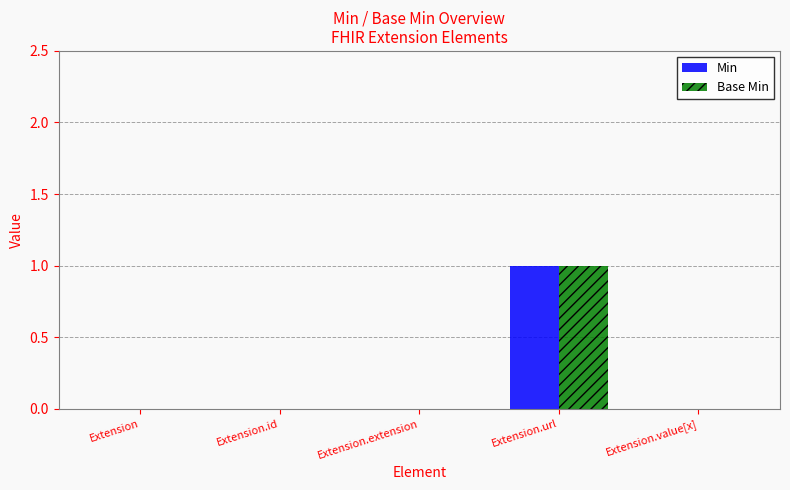

At which category does the chart reach its peak across all series?

Extension.url